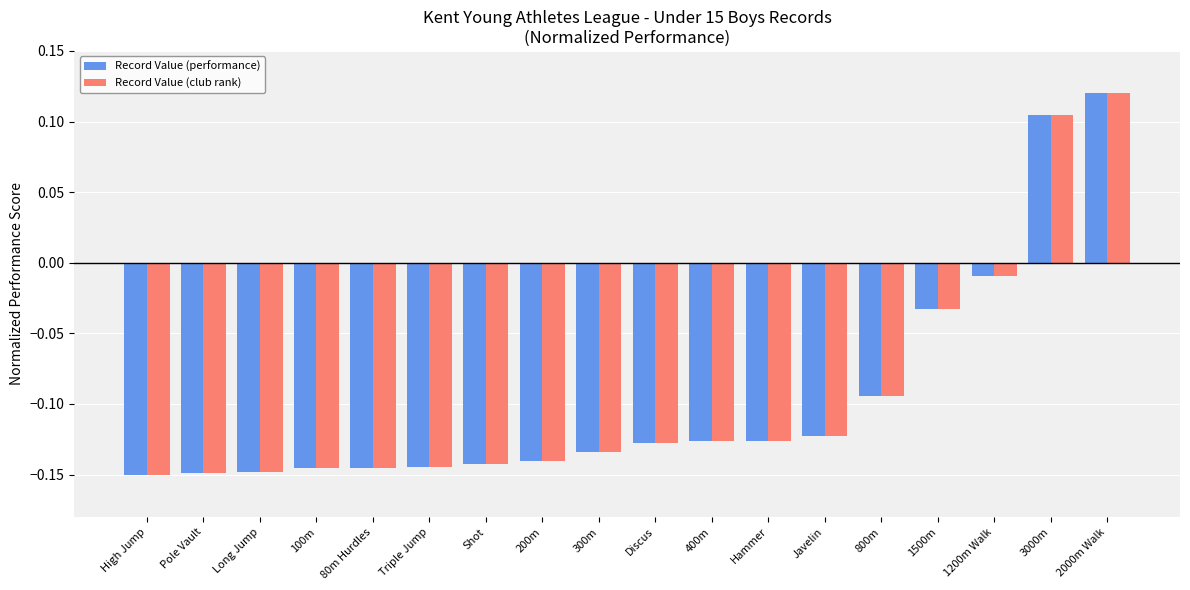

What is the difference between the maximum and minimum values in the Record Value (club rank) series?

0.3